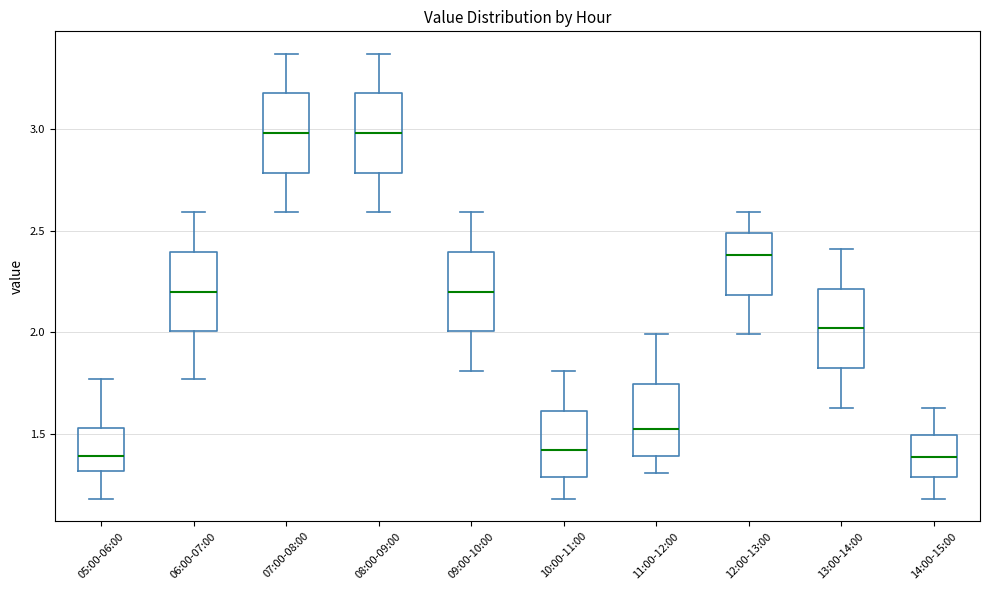

Reading left to right, read every box against the y-axis: the position of its median line, the range the box covers, and the ends of its whiskers. The values are not printed on the chart, so give them approximately, as read against the axis.

05:00-06:00: median 1.40, box 1.30 to 1.55, whiskers 1.20 to 1.75
06:00-07:00: median 2.20, box 2.00 to 2.40, whiskers 1.75 to 2.60
07:00-08:00: median 3.00, box 2.80 to 3.20, whiskers 2.60 to 3.35
08:00-09:00: median 3.00, box 2.80 to 3.20, whiskers 2.60 to 3.35
09:00-10:00: median 2.20, box 2.00 to 2.40, whiskers 1.80 to 2.60
10:00-11:00: median 1.40, box 1.30 to 1.60, whiskers 1.20 to 1.80
11:00-12:00: median 1.55, box 1.40 to 1.75, whiskers 1.30 to 2.00
12:00-13:00: median 2.40, box 2.20 to 2.50, whiskers 2.00 to 2.60
13:00-14:00: median 2.00, box 1.85 to 2.20, whiskers 1.65 to 2.40
14:00-15:00: median 1.40, box 1.30 to 1.50, whiskers 1.20 to 1.65